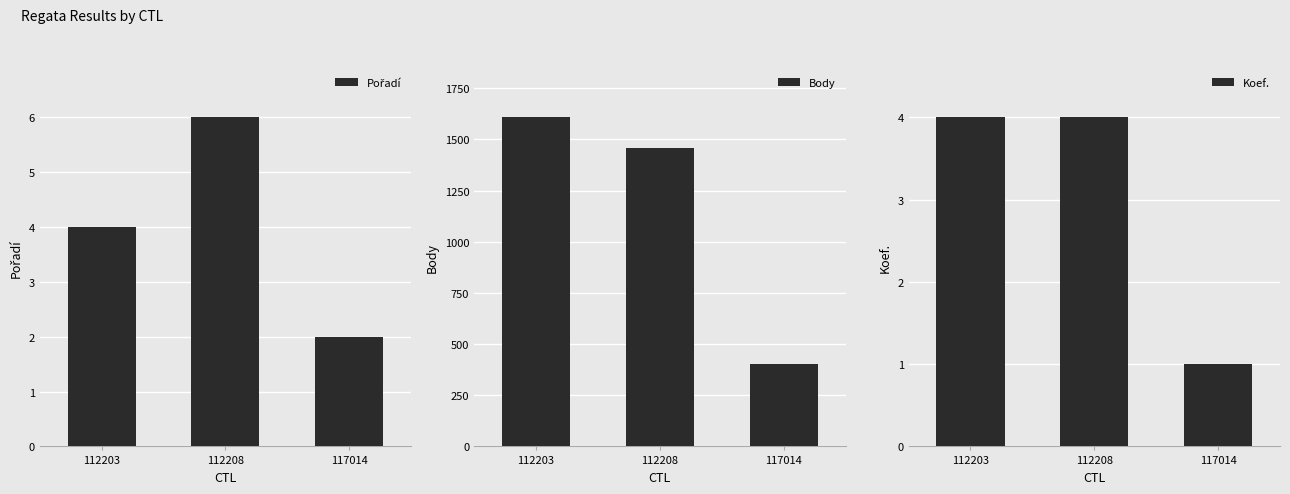

How many data points in Body are less than 1457?

1